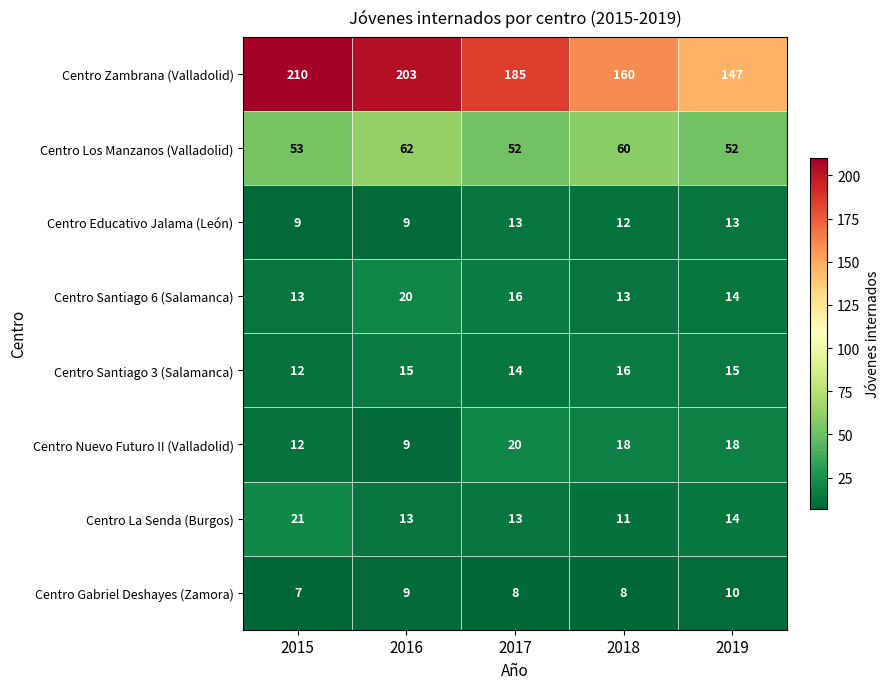

At how many categories does at least one series exceed 175?

3